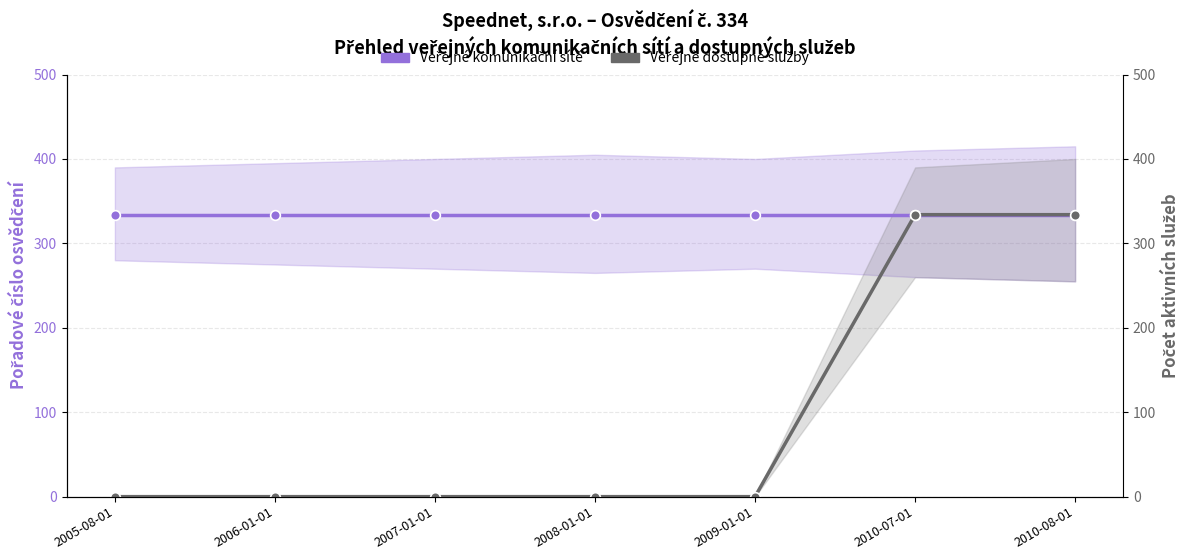

Which series has the largest range (max minus min)?

Veřejně dostupné služby